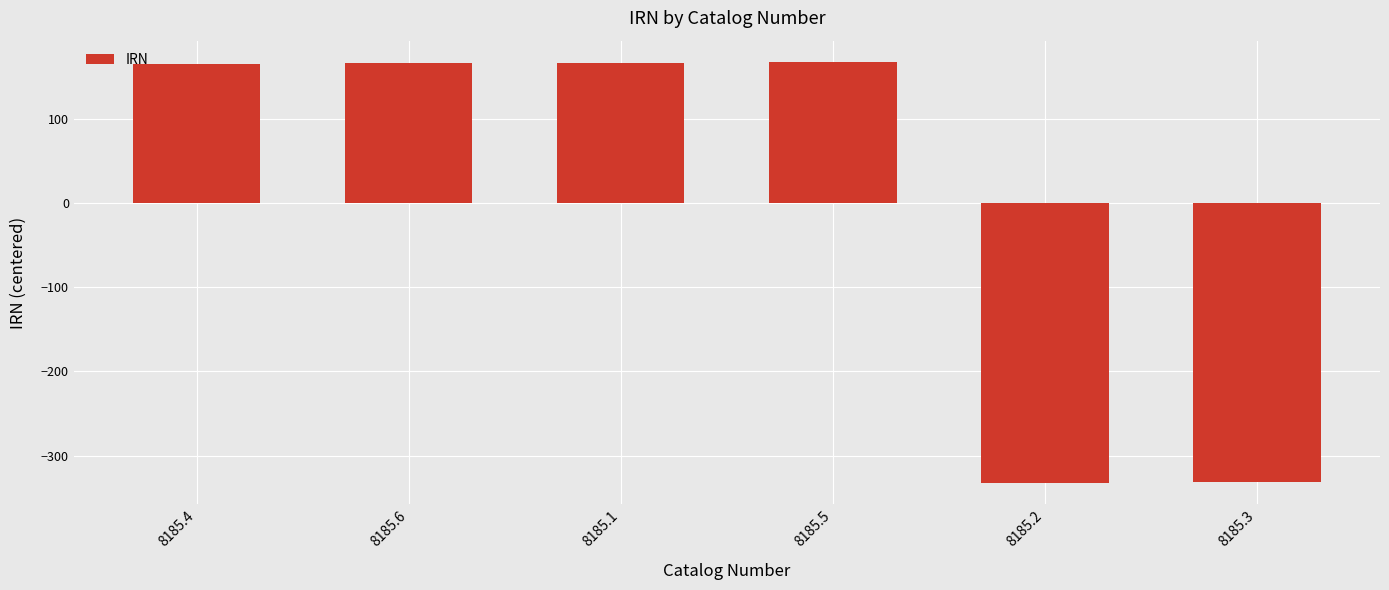

What is the label of the 2nd bar from the right?

8185.2